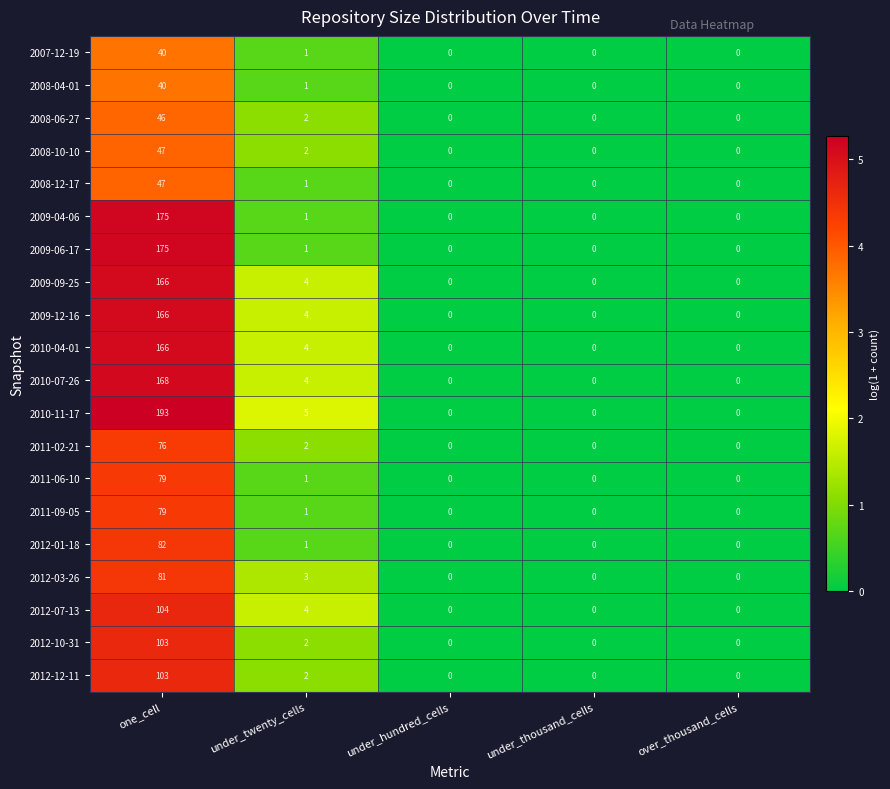

What is the sum of the 2008-10-10 values at over_thousand_cells and one_cell?

47